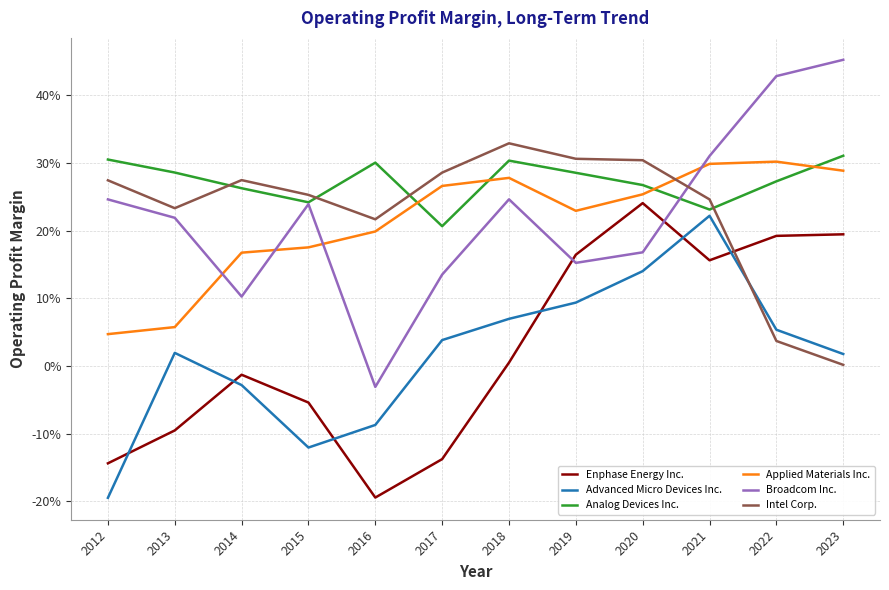

Rank the series by their maximum value, from highest to lowest.

Broadcom Inc., Intel Corp., Analog Devices Inc., Applied Materials Inc., Enphase Energy Inc., Advanced Micro Devices Inc.